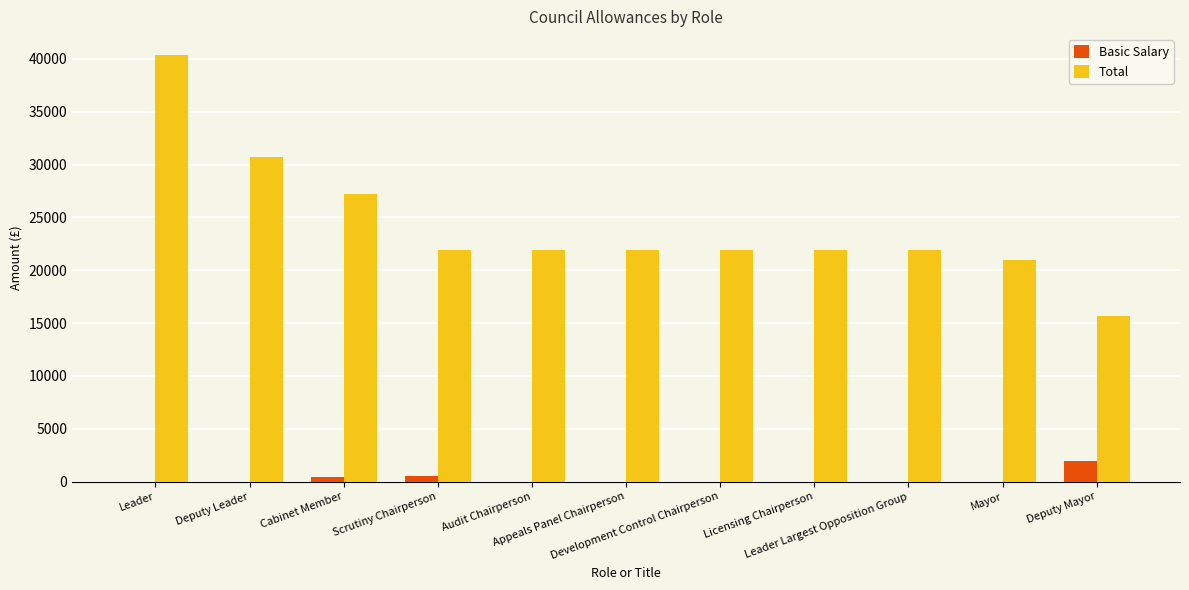

True or false: Total has a value of 13301.5 at Leader Largest Opposition Group.

False